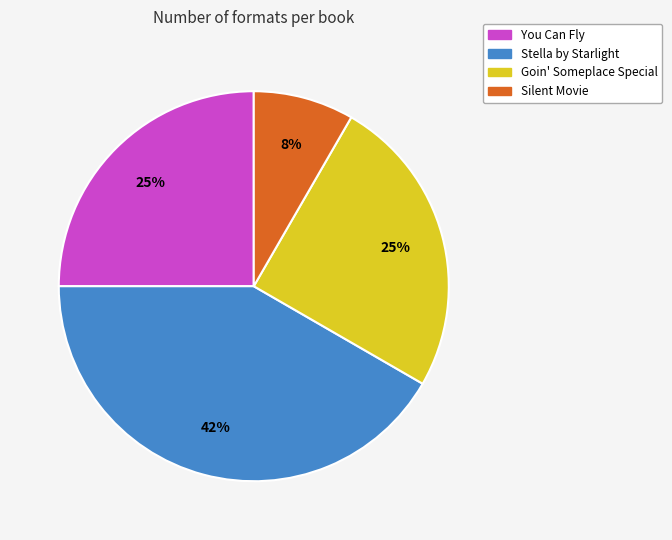

Count the number of slices in the pie.

4